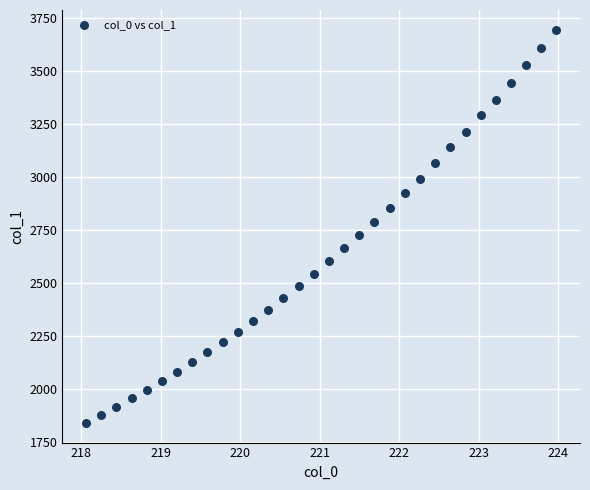

What is the range of Y values (max minus min)?

1854.6